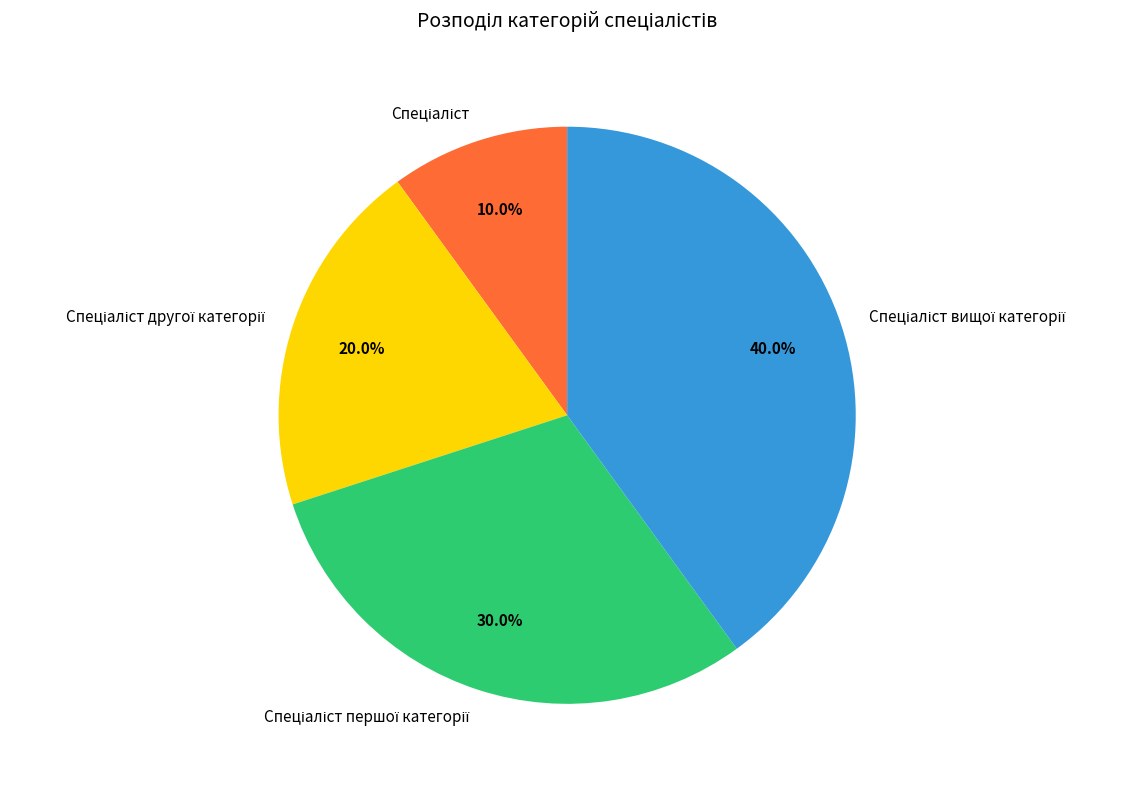

Does any single category account for the majority?

No